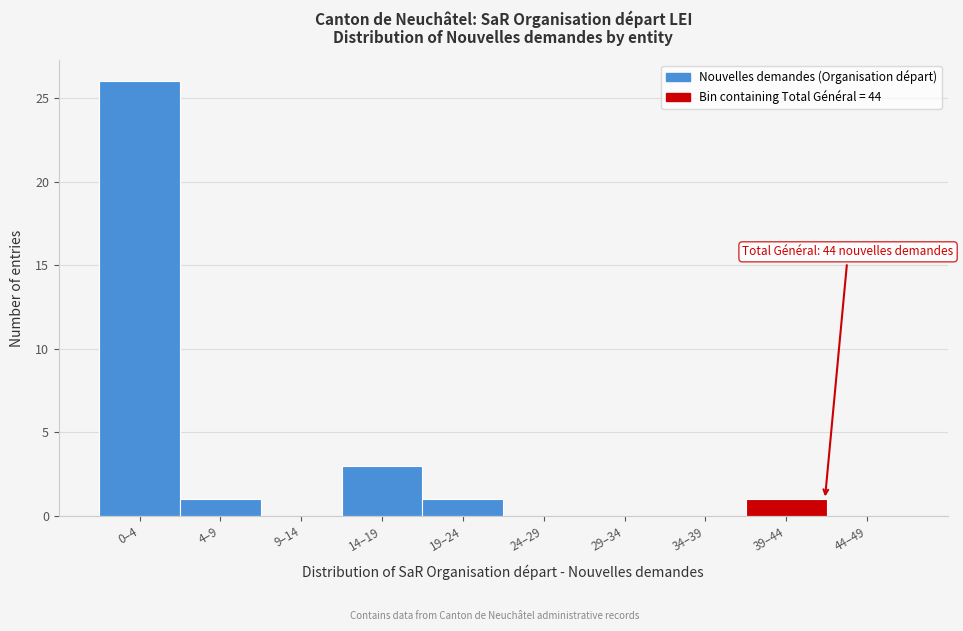

Reading right to left, what are all the values shown in this chart?

44–49=0	39–44=1	34–39=0	29–34=0	24–29=0	19–24=1	14–19=3	9–14=0	4–9=1	0–4=26